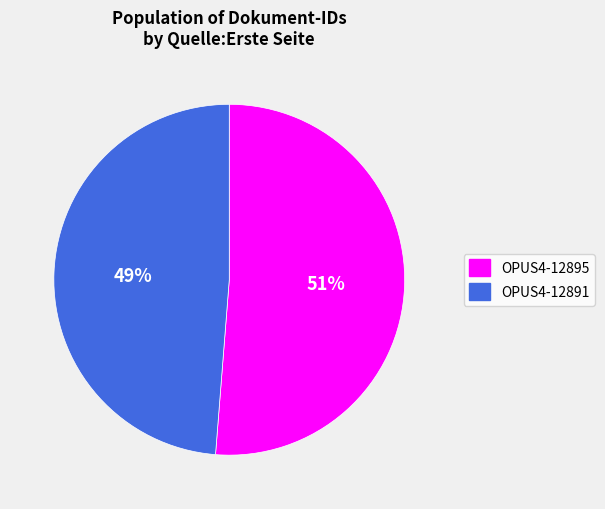

To the nearest percent, what is the combined percentage of OPUS4-12895 and OPUS4-12891?

100%